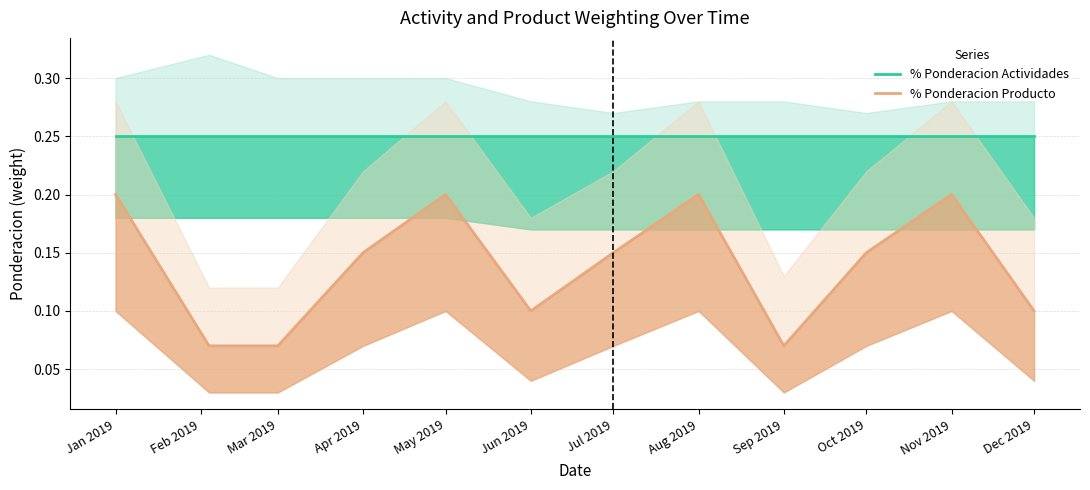

List the series in order of their overall mean, lowest first.

% Ponderacion Producto, % Ponderacion Actividades